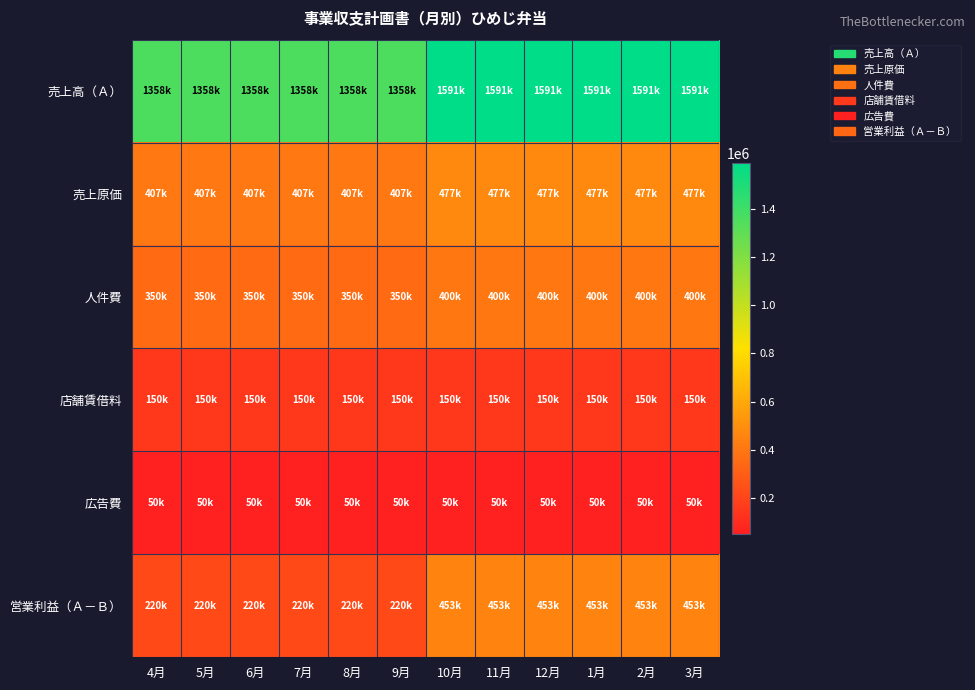

Which series has the largest range (max minus min)?

営業利益（Ａ－Ｂ）